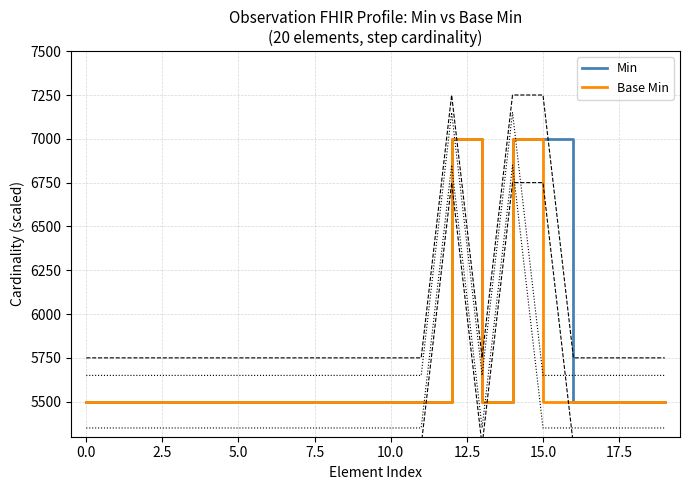

Does the chart display data point markers on the line(s)?

No